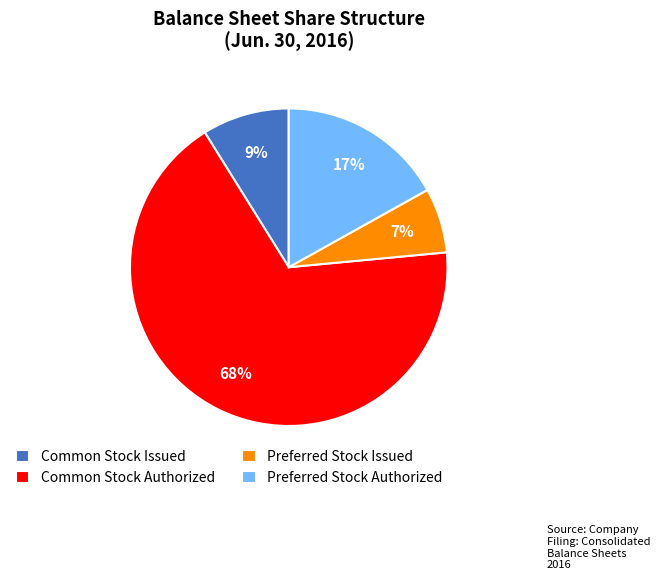

How many segments does this pie chart have?

4